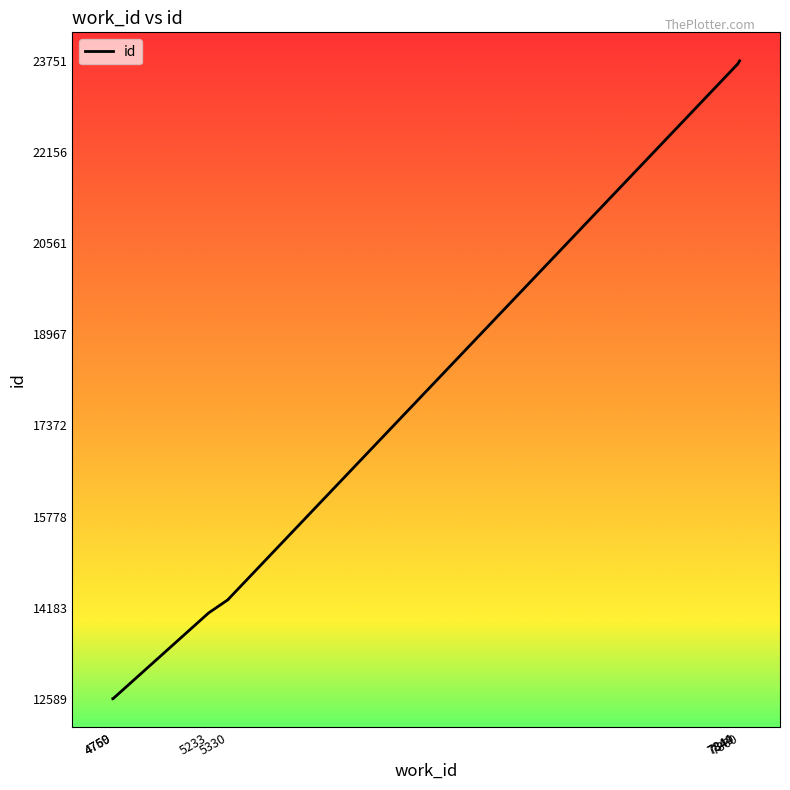

The chart shows a value of 5161 at 7849. True or false?

False